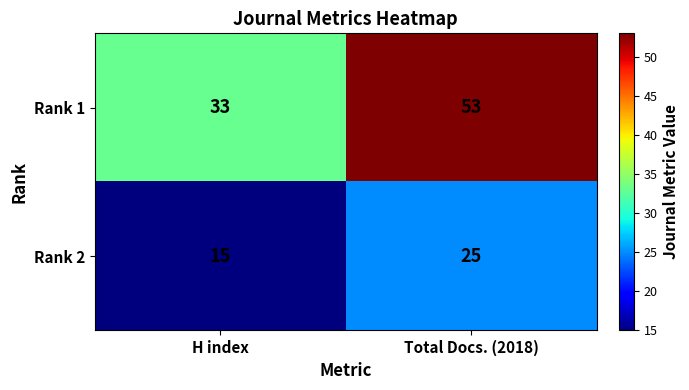

What is the sum of the Rank 2 values at H index and Total Docs. (2018)?

40